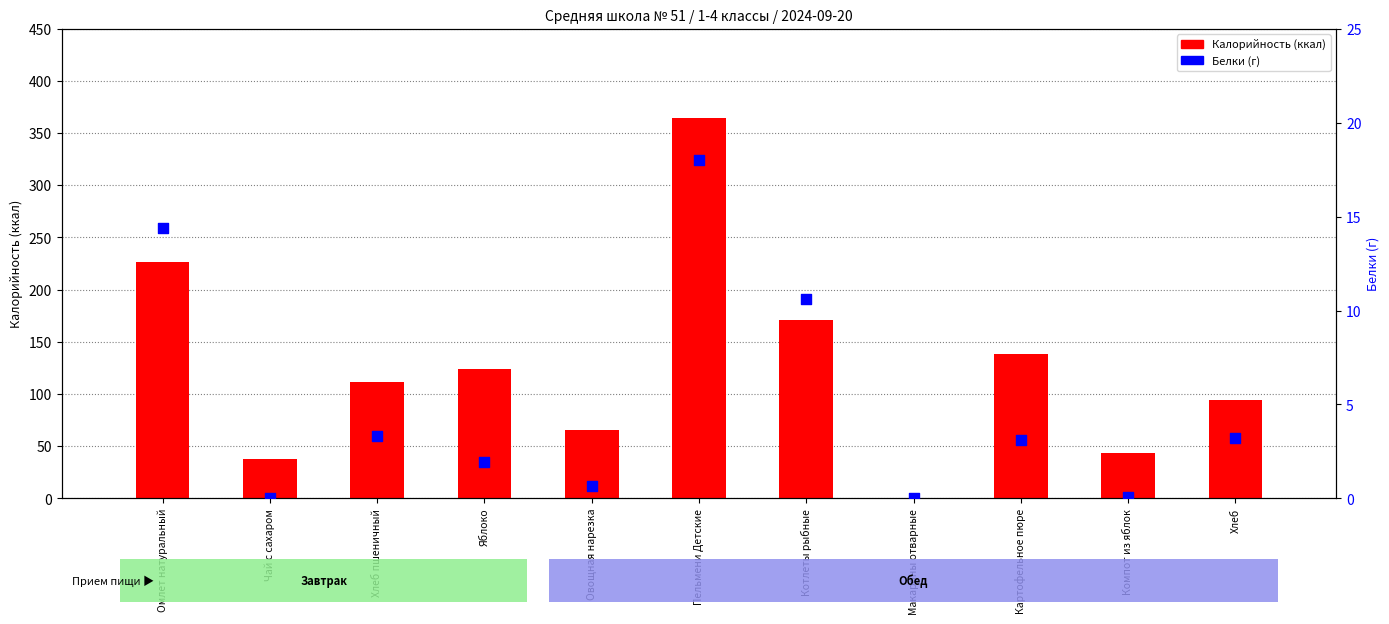

Which series contains the highest Y value?

Калорийность